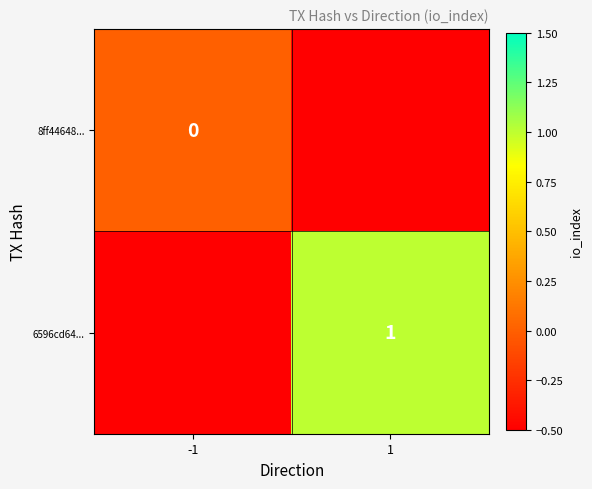

True or false: 6596cd64... has a value of 0.4 at 1.

False